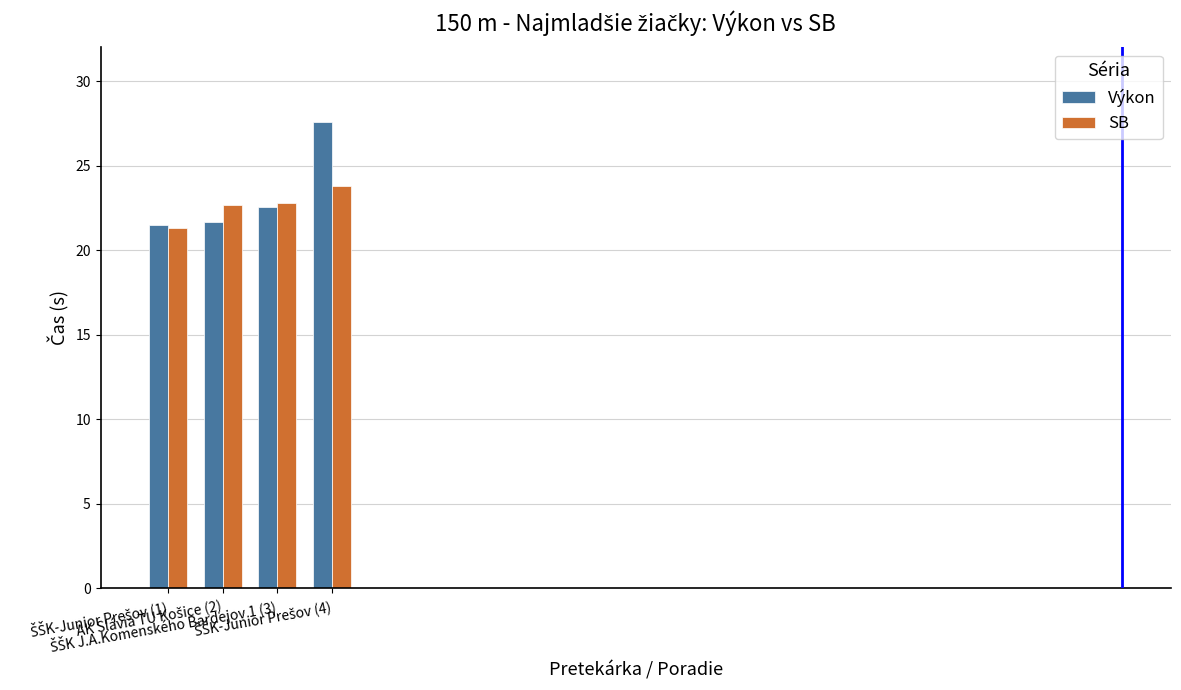

What is the difference between the second highest and minimum values in the SB series?

1.5